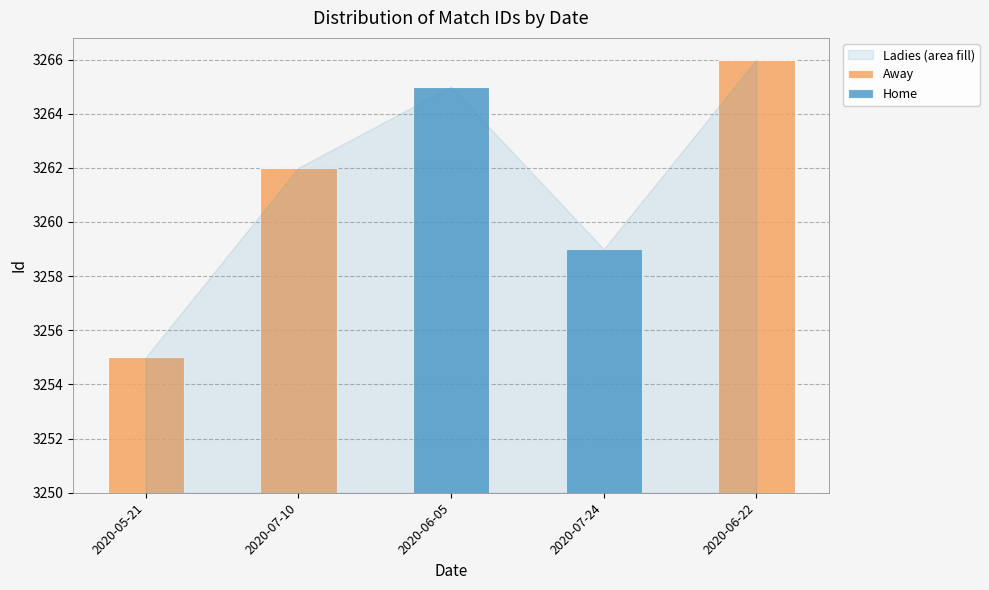

What is the label of the 4th bar from the left?

2020-07-24